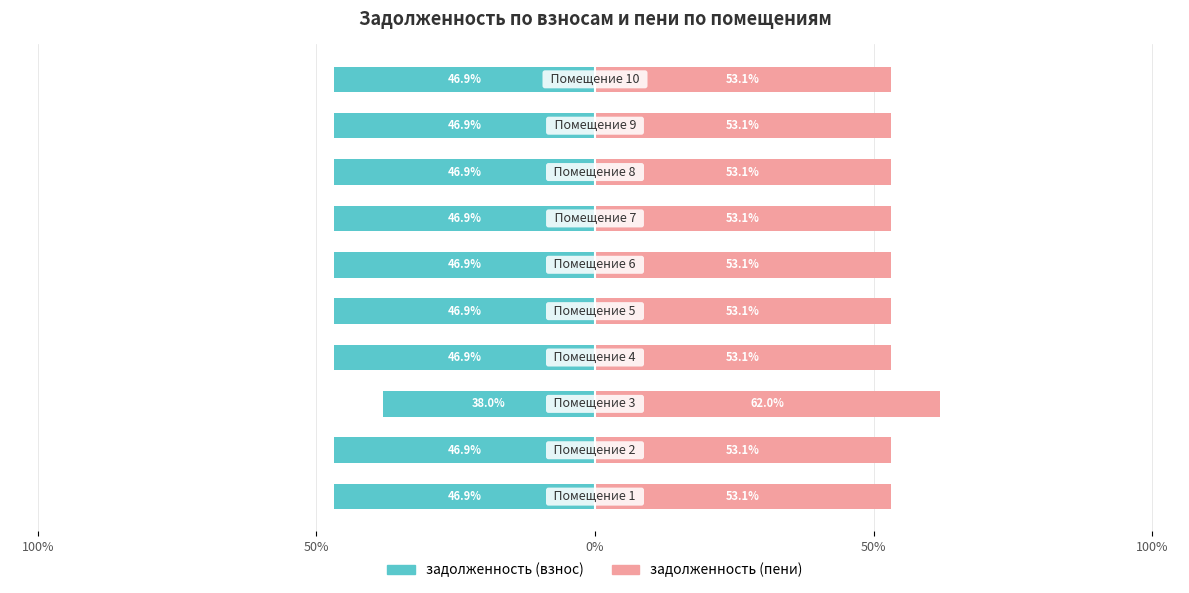

Reading left to right, list all the values displayed in this chart.

задолженность (взнос): -46.9	-46.9	-38.0	-46.9	-46.9	-46.9	-46.9	-46.9	-46.9	-46.9
задолженность (пени): 53.1	53.1	62.0	53.1	53.1	53.1	53.1	53.1	53.1	53.1